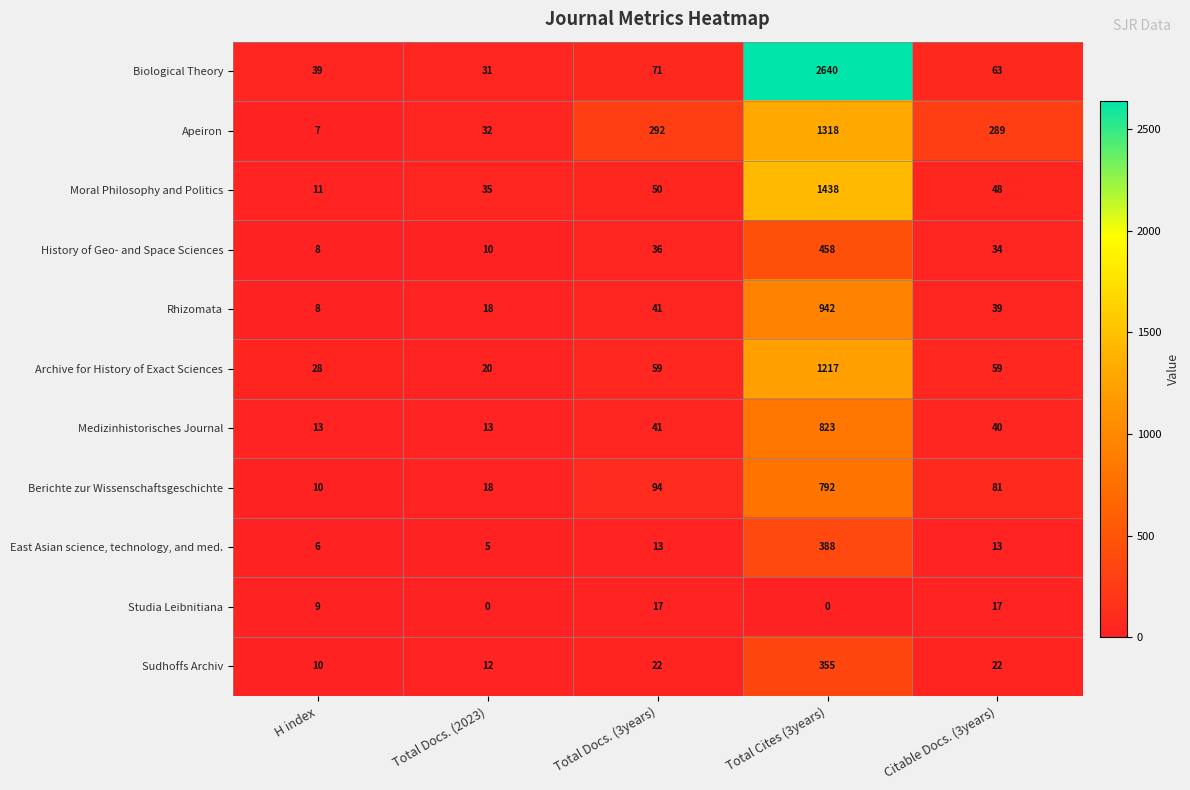

Which series changed the most between Total Docs. (2023) and Total Cites (3years)?

Biological Theory